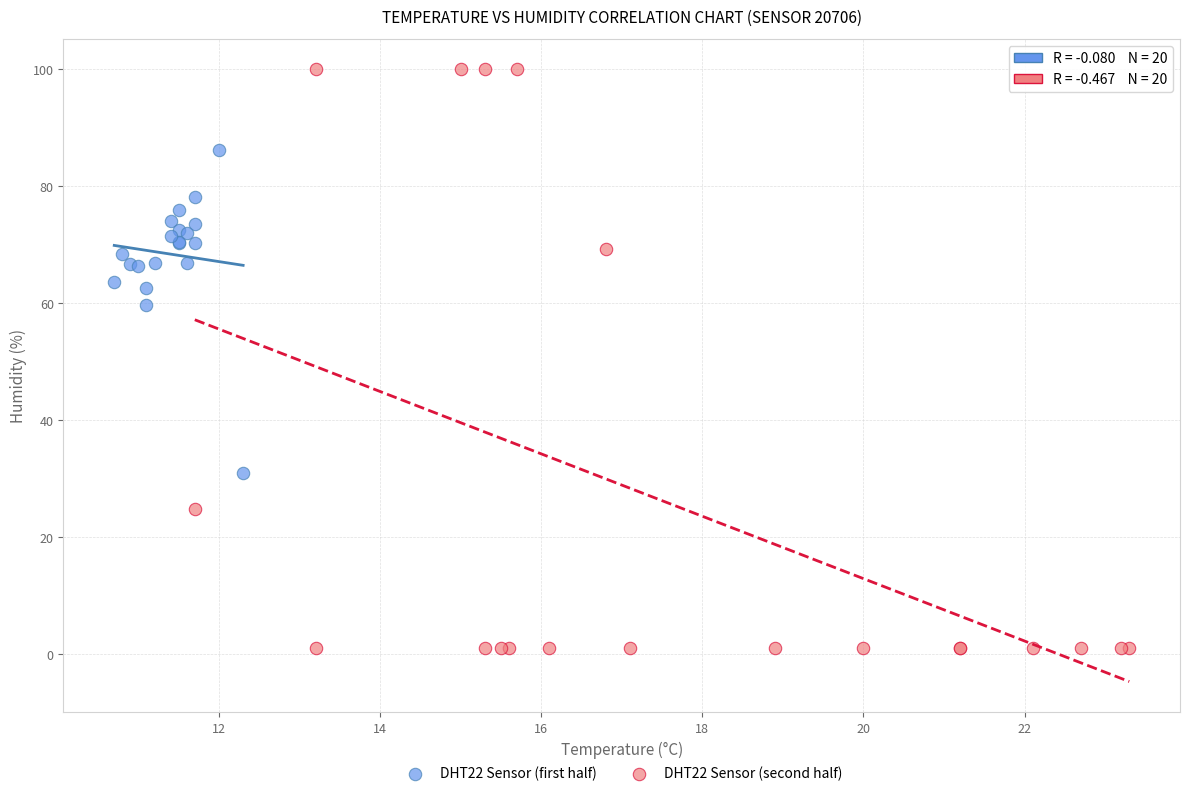

Which series reaches the maximum Y coordinate?

DHT22 Sensor (second half)